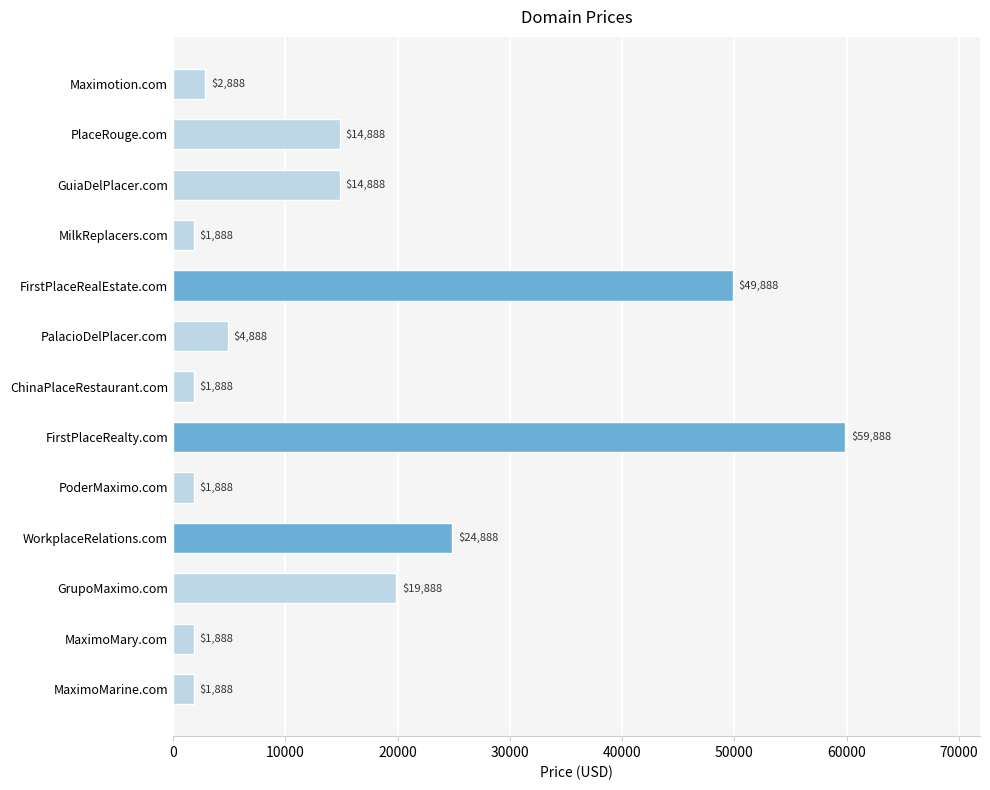

What is the difference between the second highest and minimum values?

48000